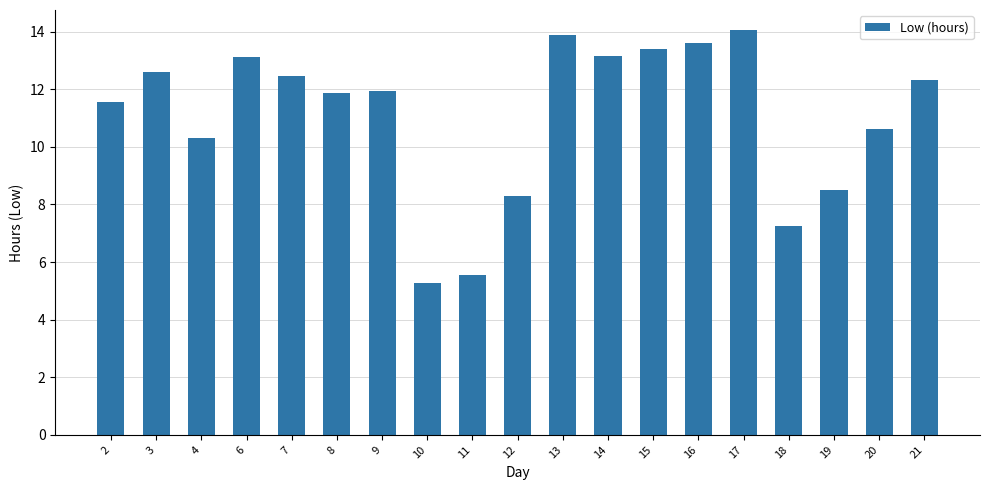

What is the smallest value displayed?

5.3